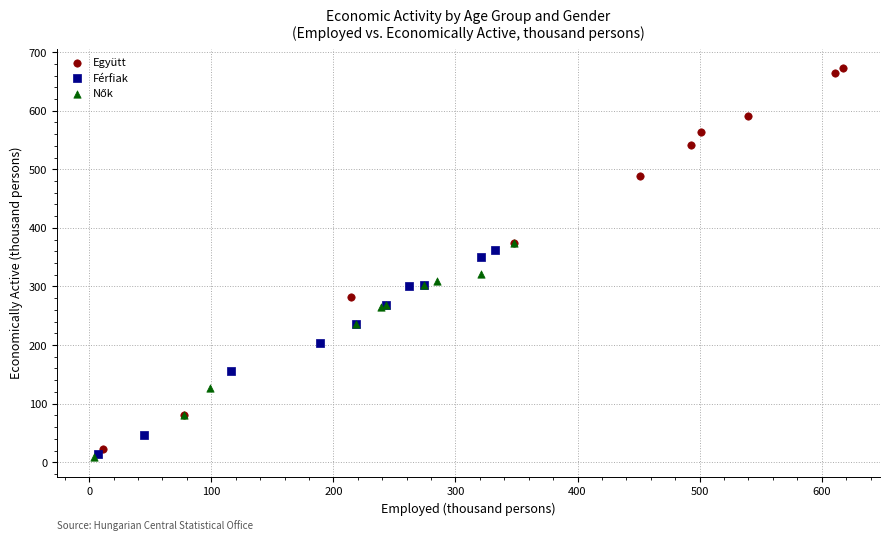

Which series has the largest Y range (max minus min)?

Együtt